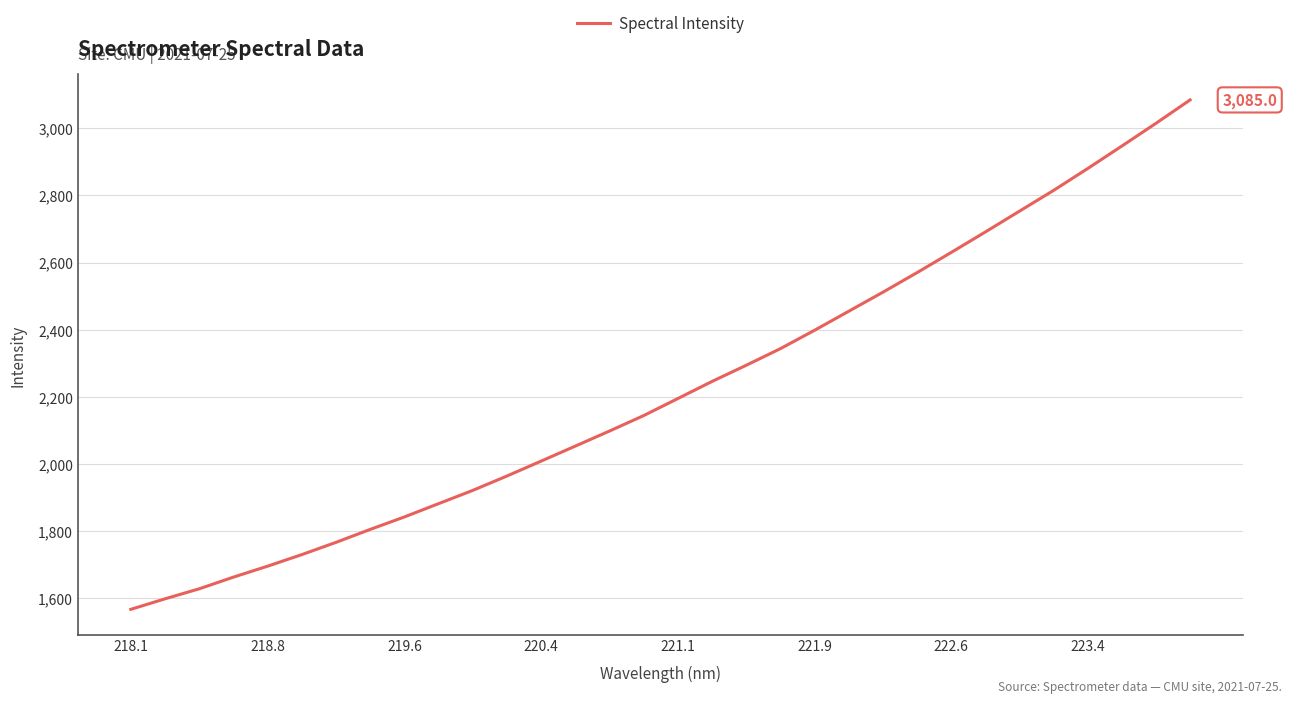

What is the difference between the maximum and minimum values?

1519.5